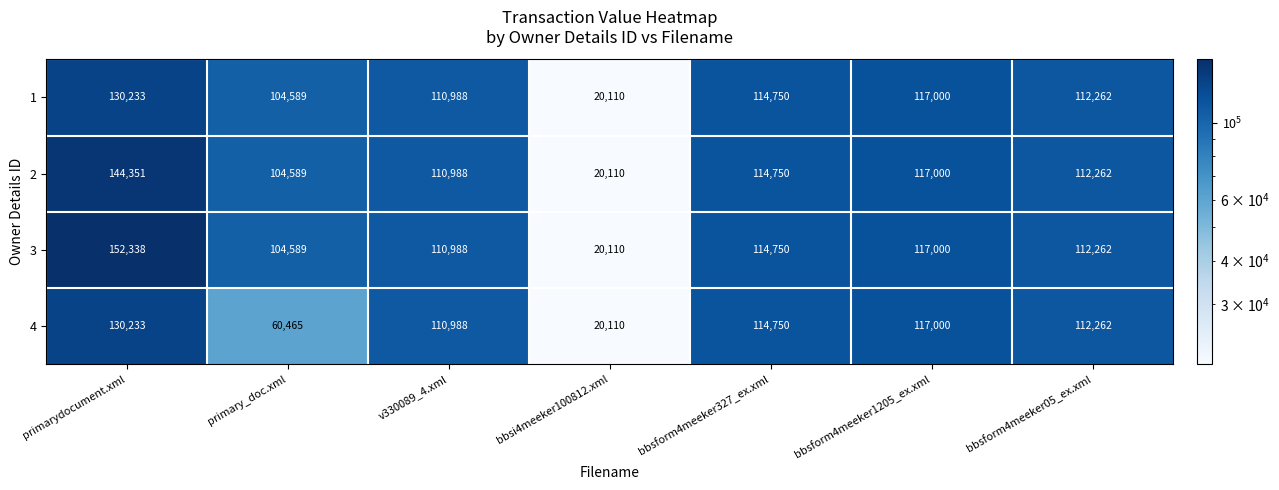

Count the number of data series in this chart.

4